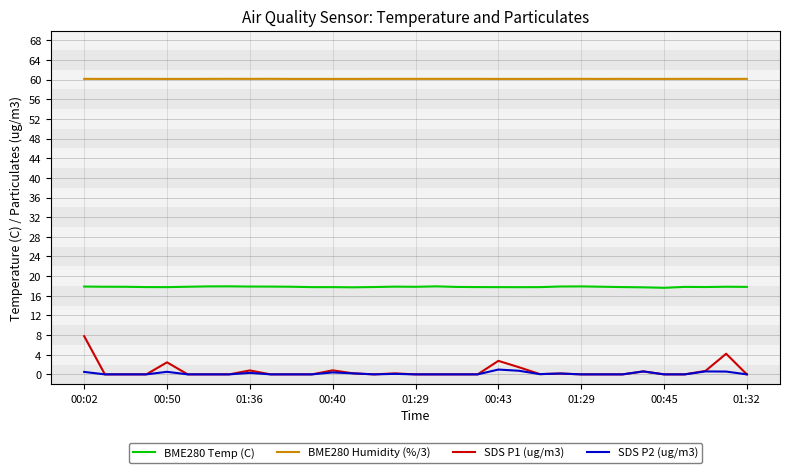

Rank the series by their maximum value, from lowest to highest.

SDS P2 (ug/m3), SDS P1 (ug/m3), BME280 Temp (C), BME280 Humidity (%/3)